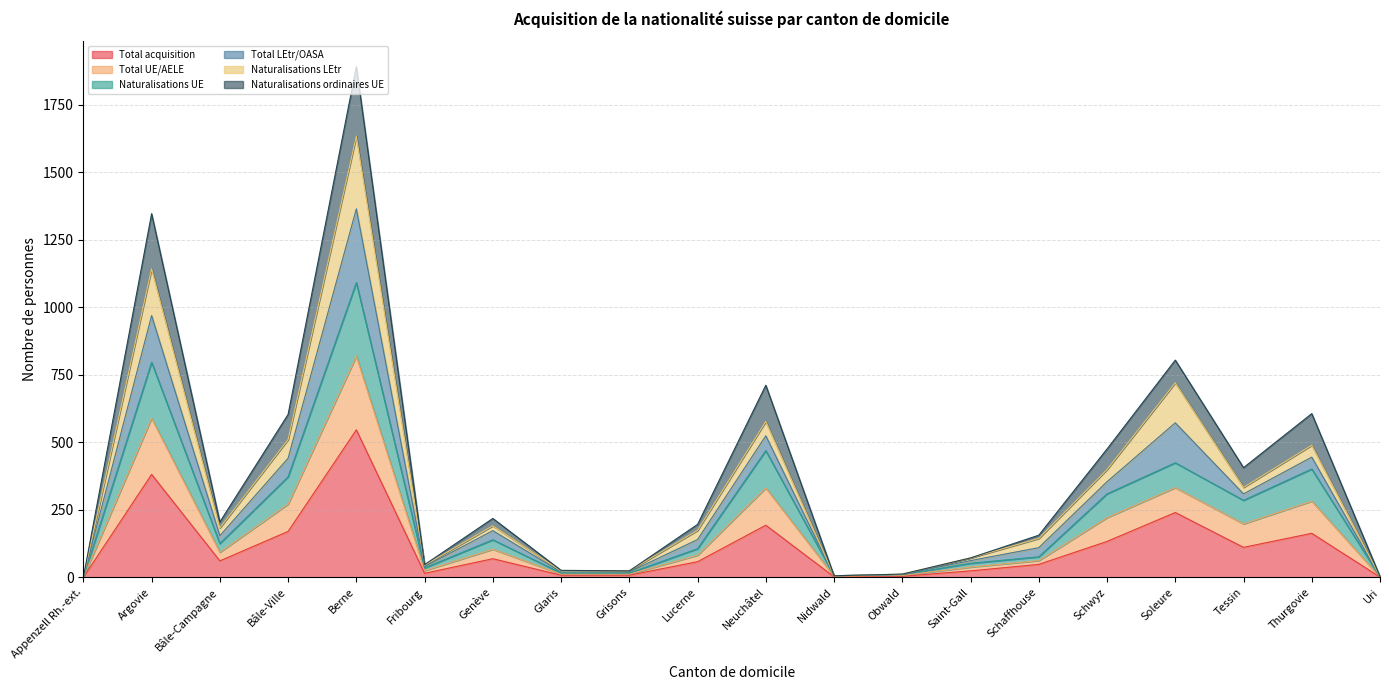

How many data points in Total acquisition are above 61?

9